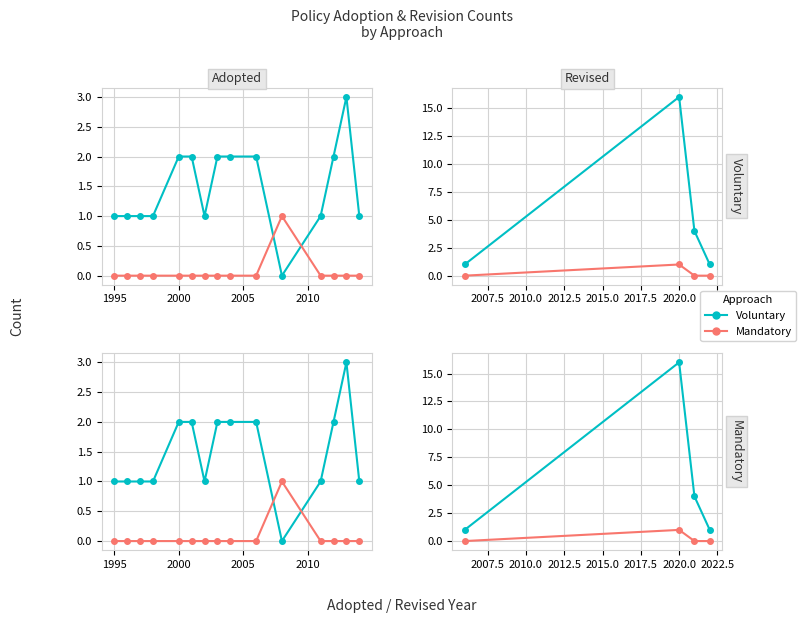

Where is the first local maximum for Voluntary?

2020.0